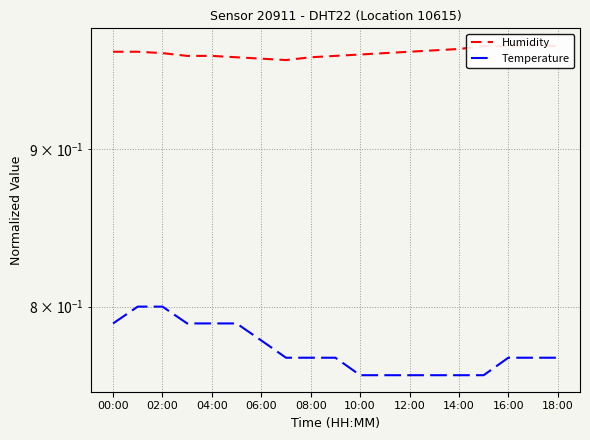

Which series changed the most between 10:00 and 12:00?

Humidity